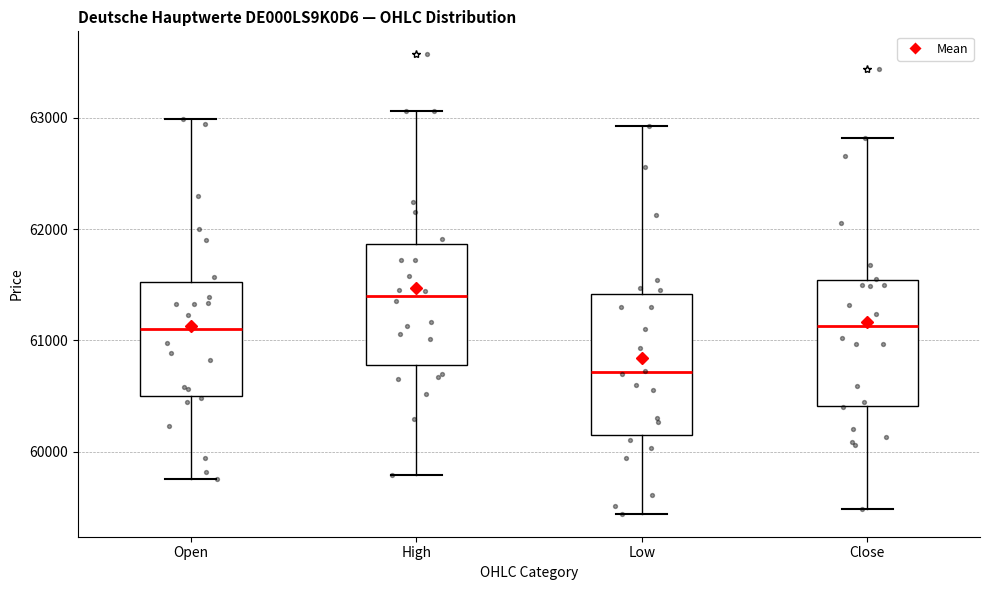

Which box is the tallest, from its lower edge to its upper edge?

Low